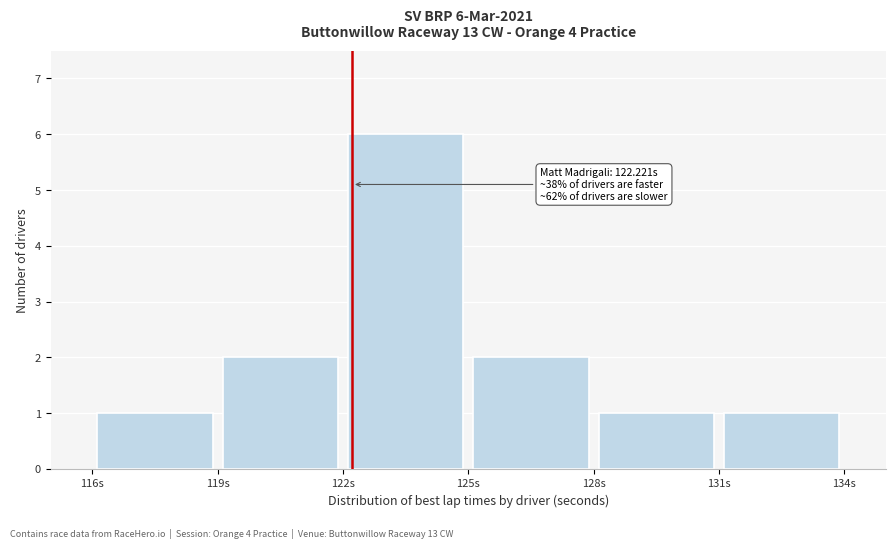

Which range on the x-axis has the tallest bar?

122 to 125